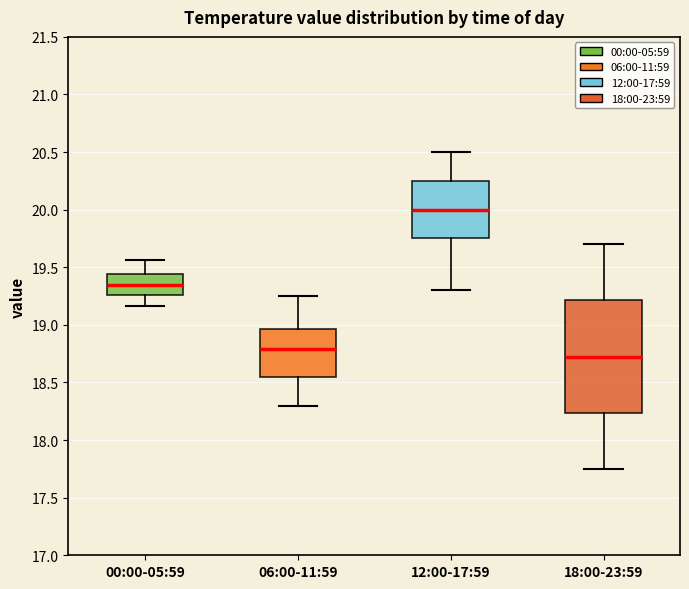

Comparing the boxes themselves (not the whiskers), which one is the tallest?

18:00-23:59